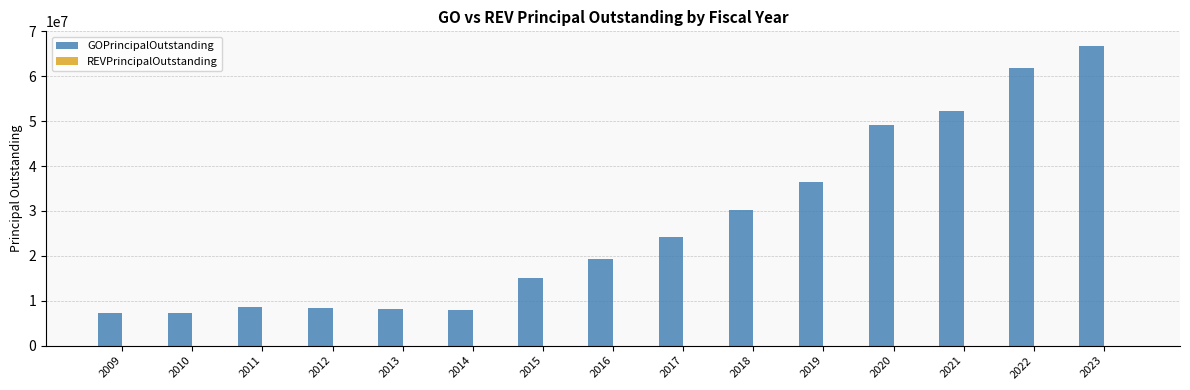

What is the minimum value shown in the chart?

7210000.0